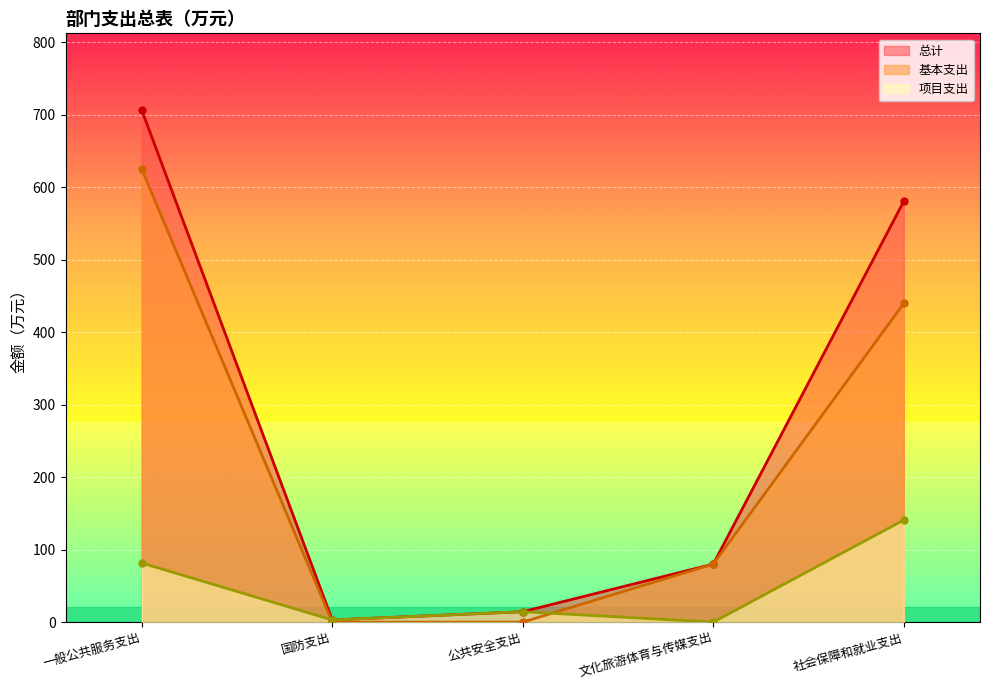

Reading left to right, transcribe all the data shown in this chart.

总计: 706.6	3.0	14.4	80.1	580.7
基本支出: 625.0	0.0	0.0	80.1	439.9
项目支出: 81.6	3.0	14.4	0.0	140.8